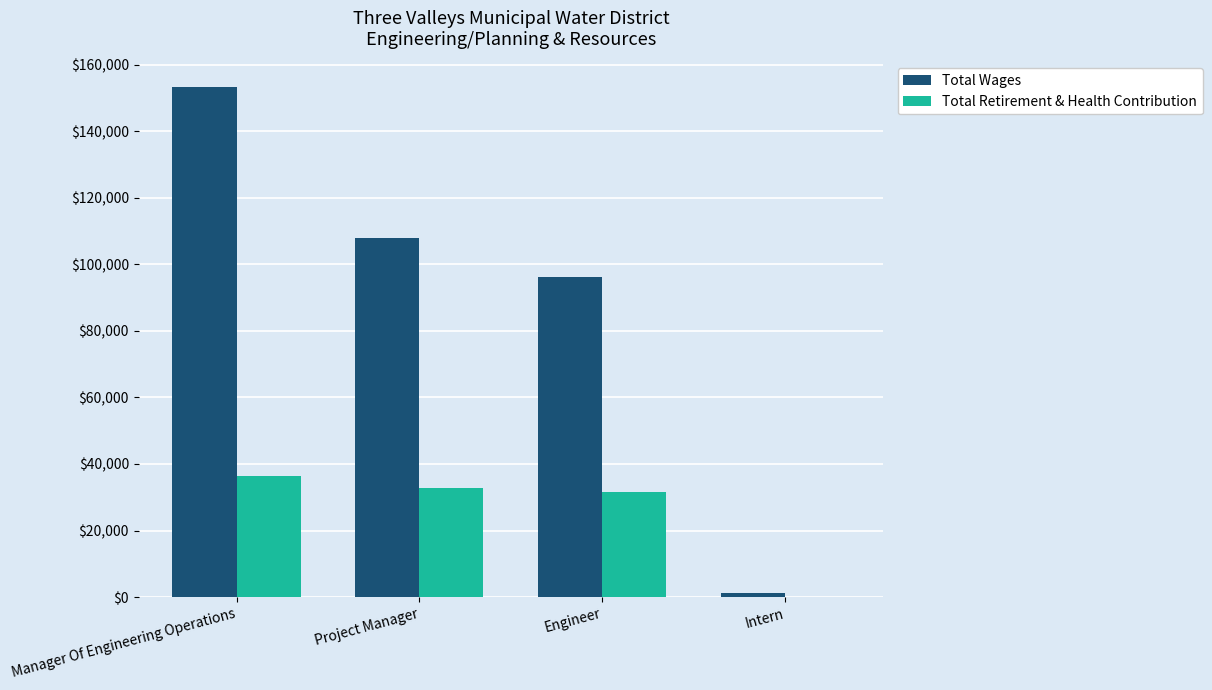

Which series changed the most between Manager Of Engineering Operations and Engineer?

Total Wages